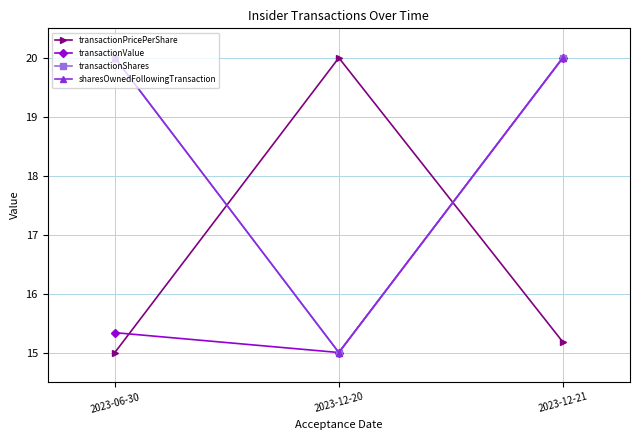

Is this an area chart (filled region under the line)?

No